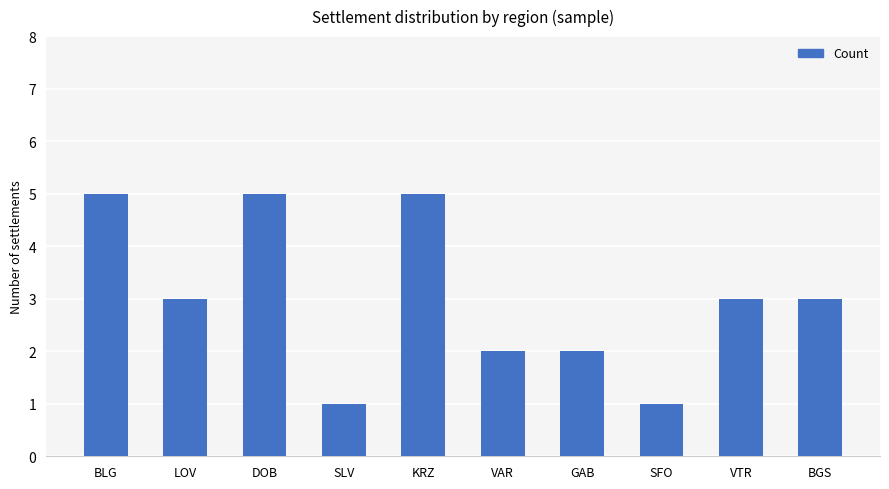

Reading right to left, transcribe all the data shown in this chart.

BGS=3	VTR=3	SFO=1	GAB=2	VAR=2	KRZ=5	SLV=1	DOB=5	LOV=3	BLG=5